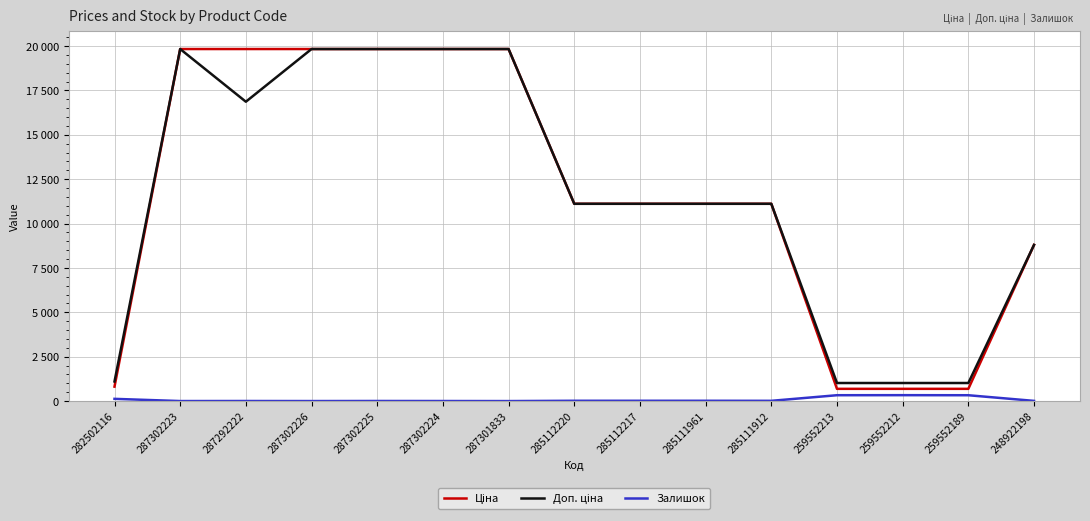

At which label does Доп. ціна first exceed 11113?

287302223